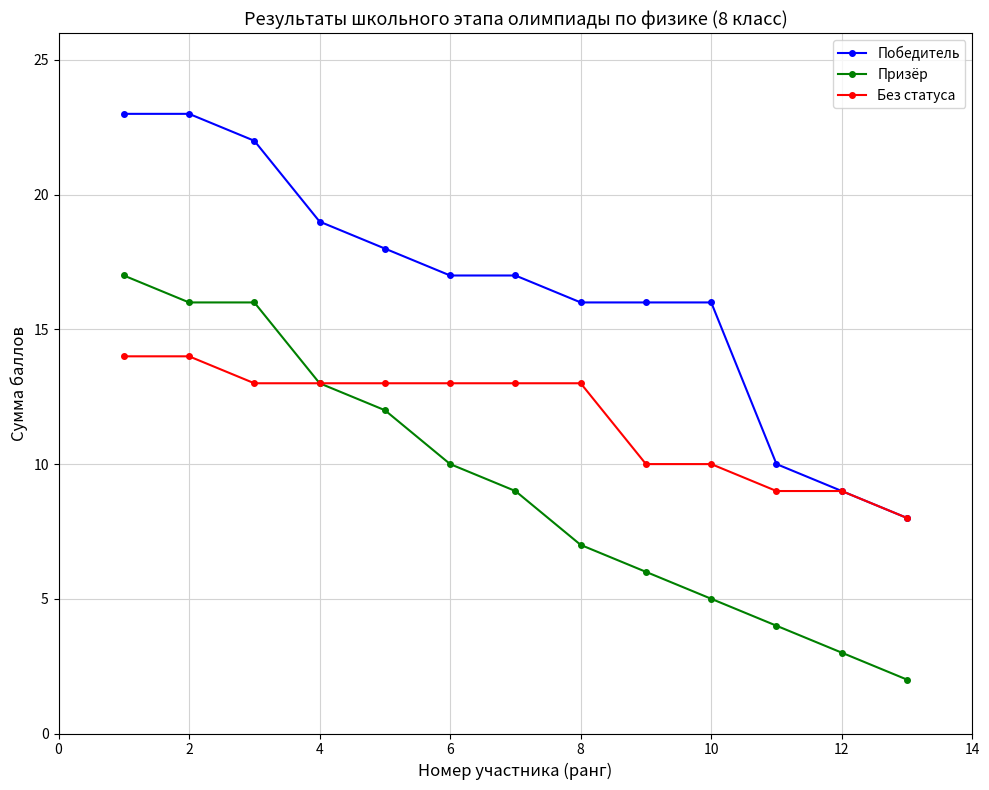

True or false: Победитель and Призёр cross at least once.

False